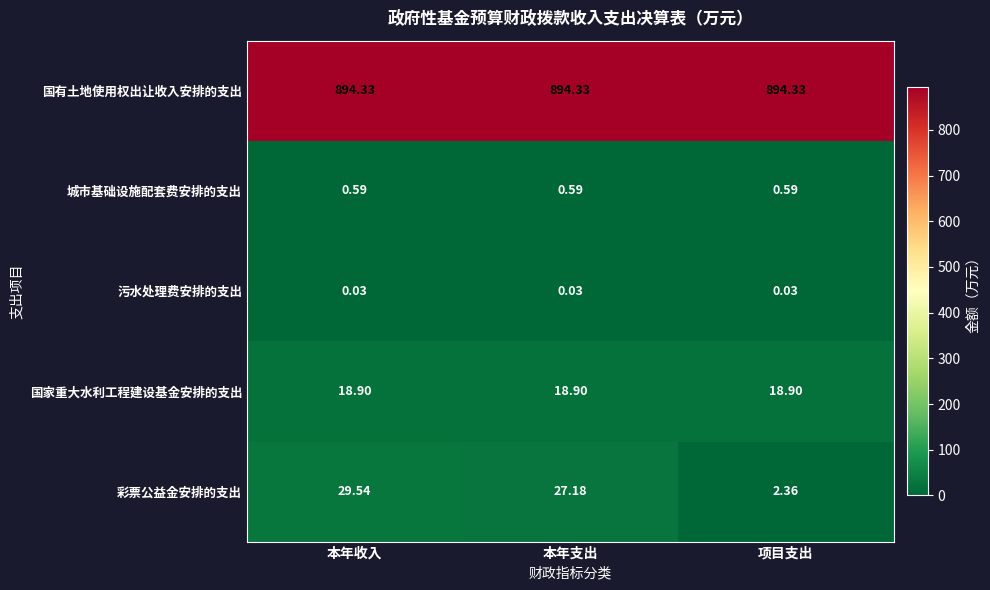

List the series in order of their peak value, lowest first.

污水处理费安排的支出, 城市基础设施配套费安排的支出, 国家重大水利工程建设基金安排的支出, 彩票公益金安排的支出, 国有土地使用权出让收入安排的支出